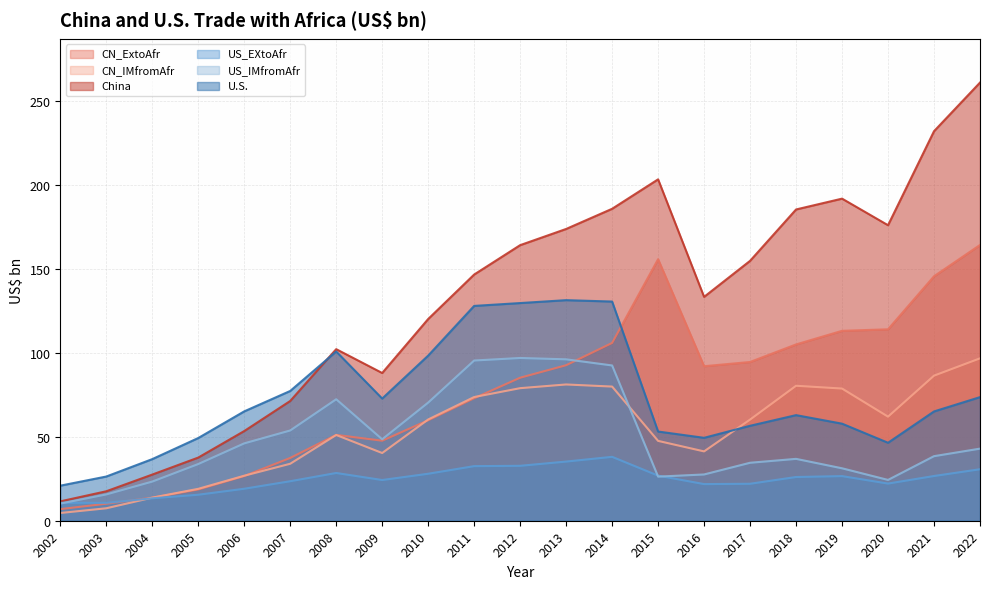

Where is the first local maximum for CN_IMfromAfr?

2008